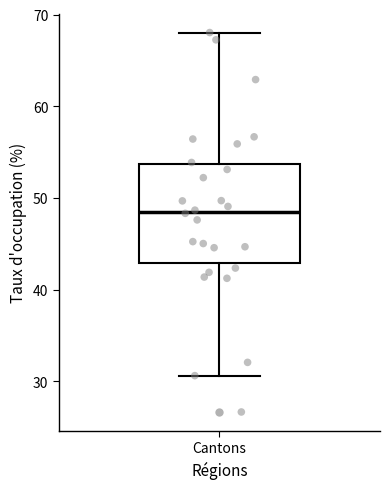

Transcribe this box plot: give where the median line is, the range the box spans, and where the two whiskers end, as read against the y-axis. The values are not printed on the chart, so give them approximately, as read against the axis.

median 48, box 43 to 54, whiskers 31 to 68